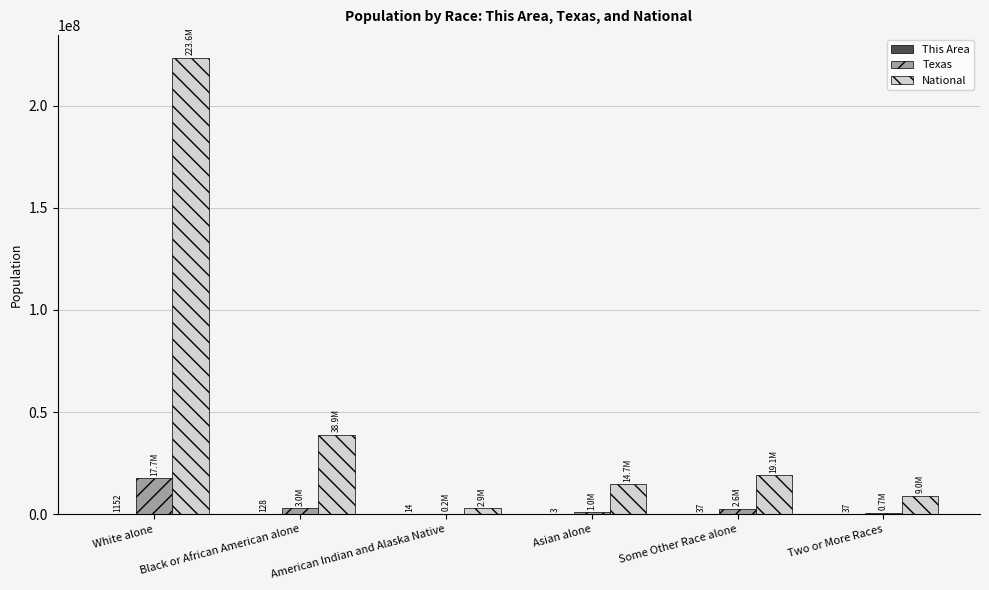

At which category is the sum across all series the highest?

White alone